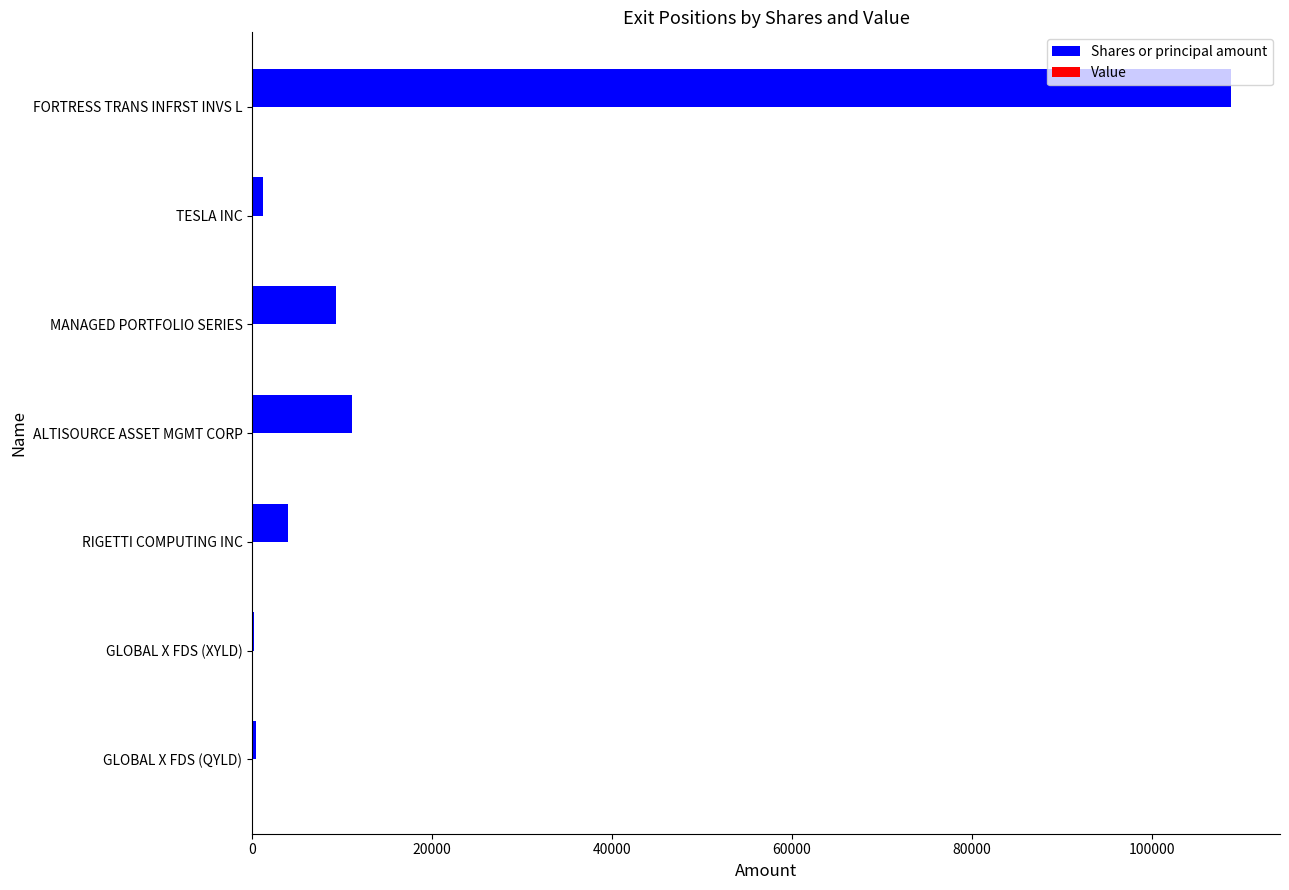

Are the bars horizontal?

Yes